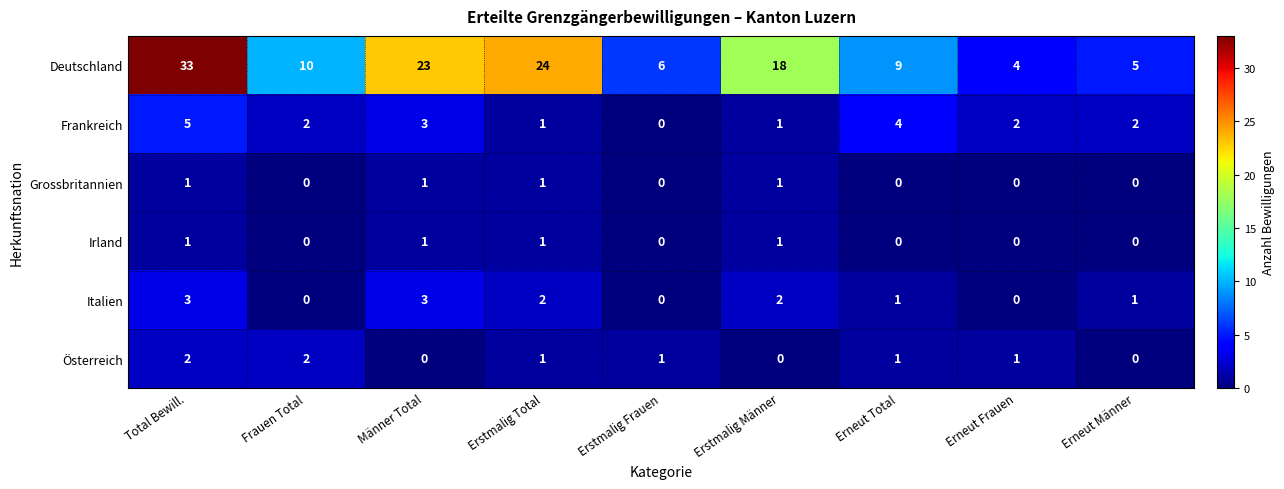

What is the sum of all Grossbritannien values?

4